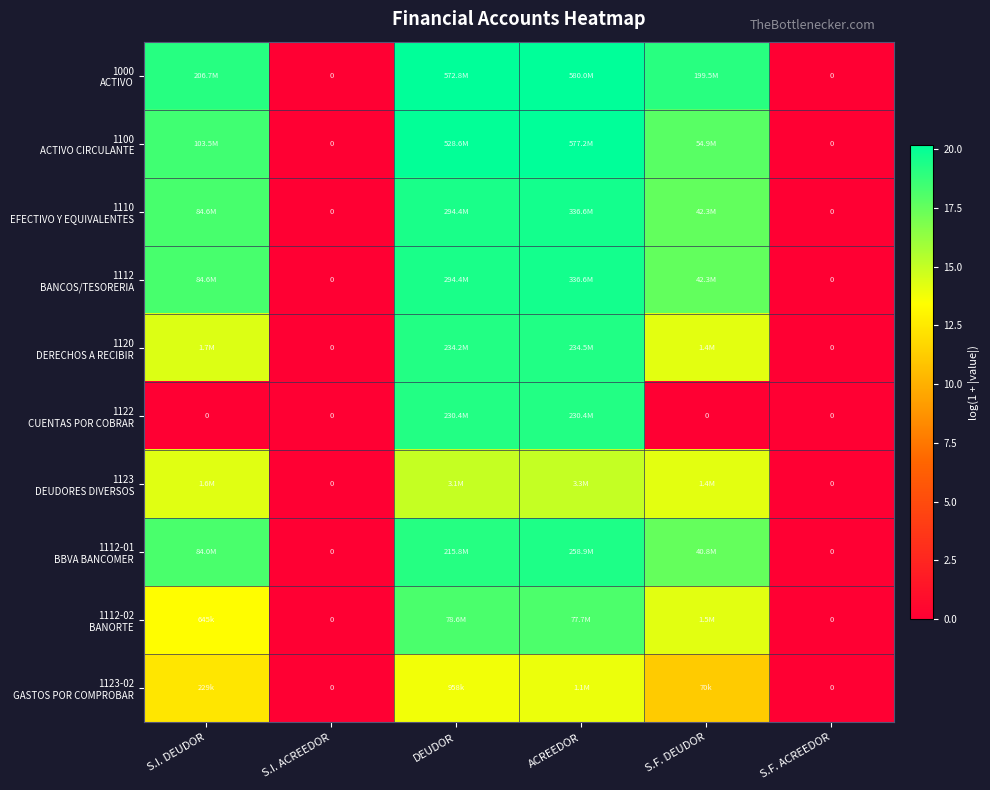

Where is 1112 BANCOS/TESORERIA nearest to the value 9?

S.F. DEUDOR